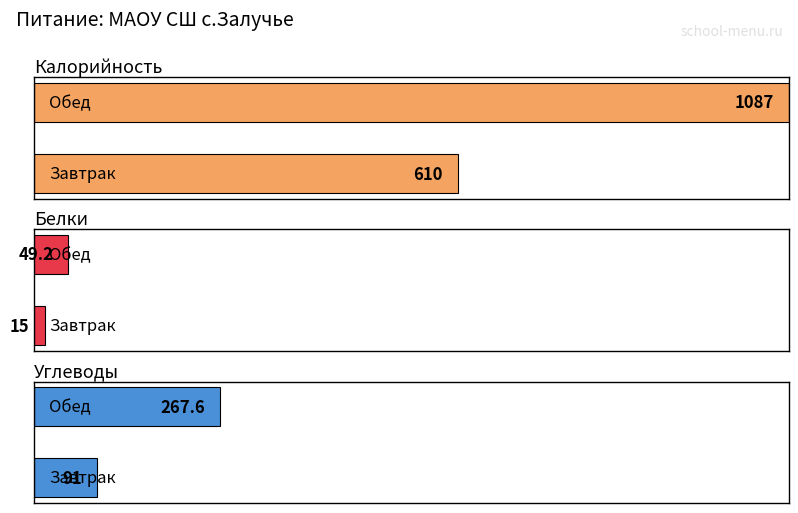

What is the total value across all series at Завтрак?

716.0